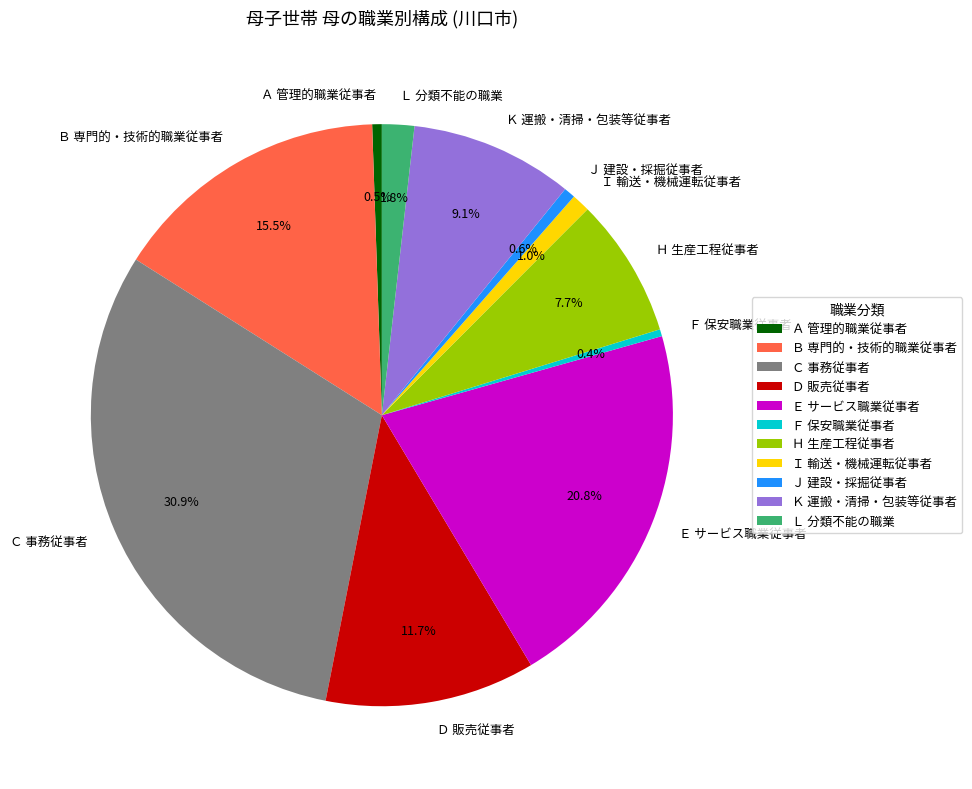

What percentage is NOT represented by Ｈ 生産工程従事者?

92.3%